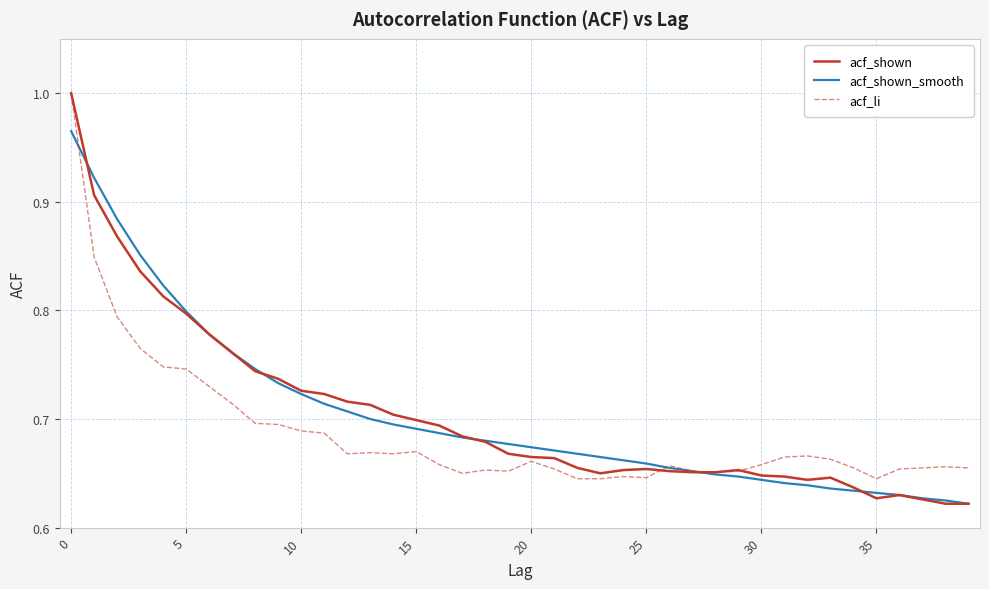

Which series has the largest range (max minus min)?

acf_shown